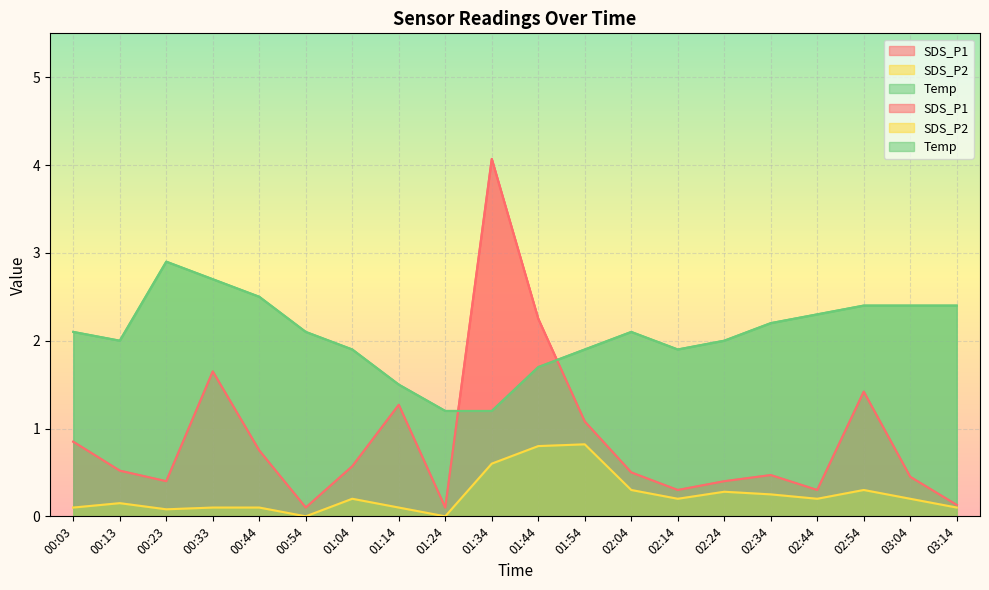

What is the sum of all SDS_P1 values?

17.6